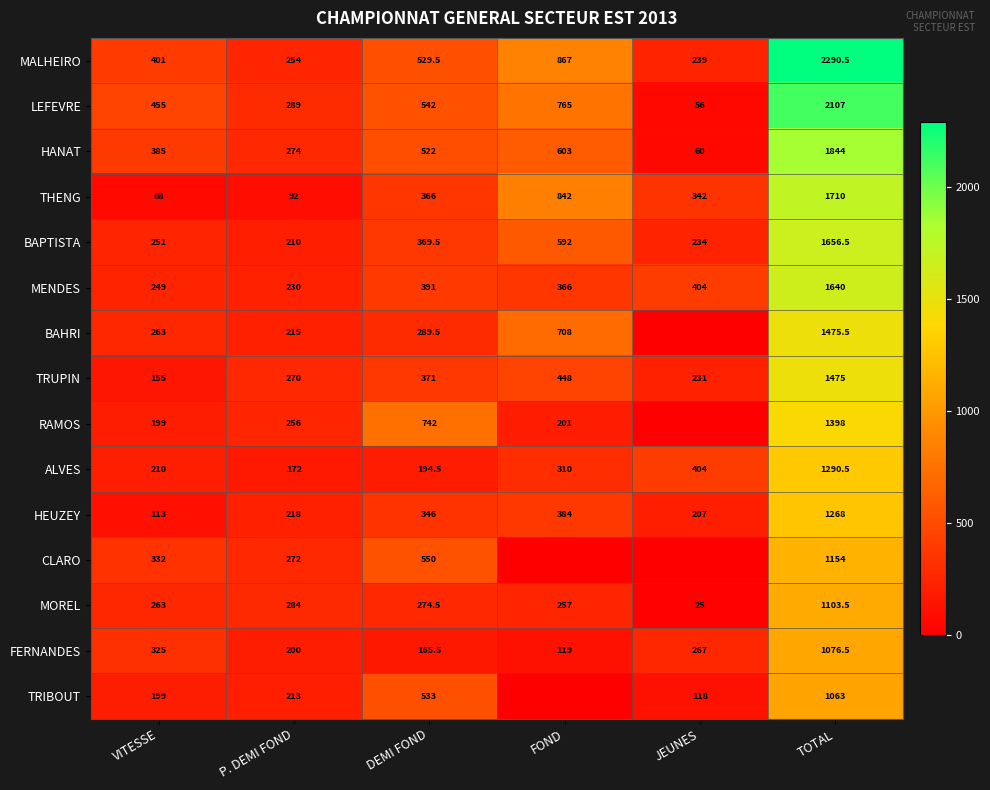

Is it true that TRIBOUT equals 277.2 at VITESSE?

False